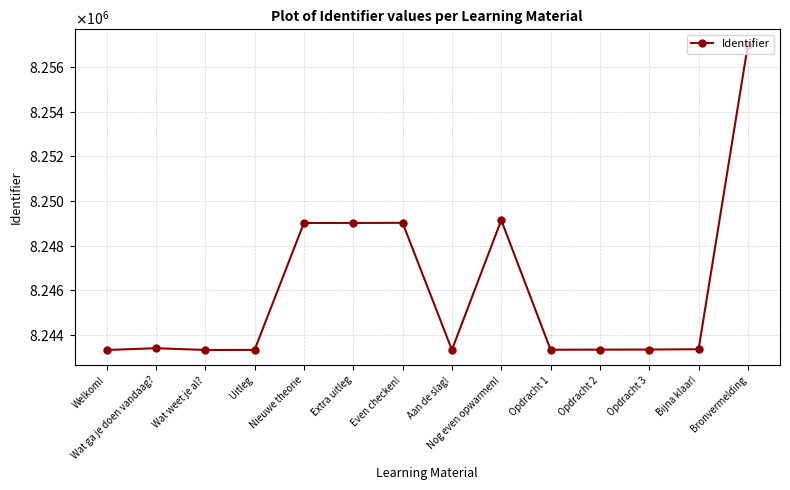

At which category does the chart reach its peak across all series?

Bronvermelding